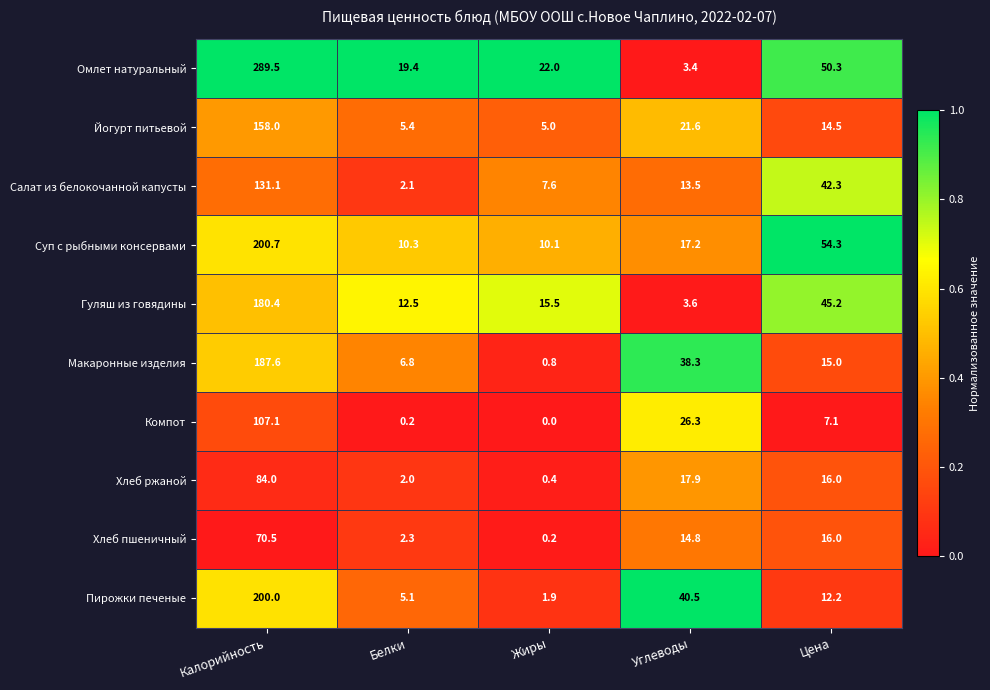

The value of Омлет натуральный at Углеводы is 3.4. True or false?

True